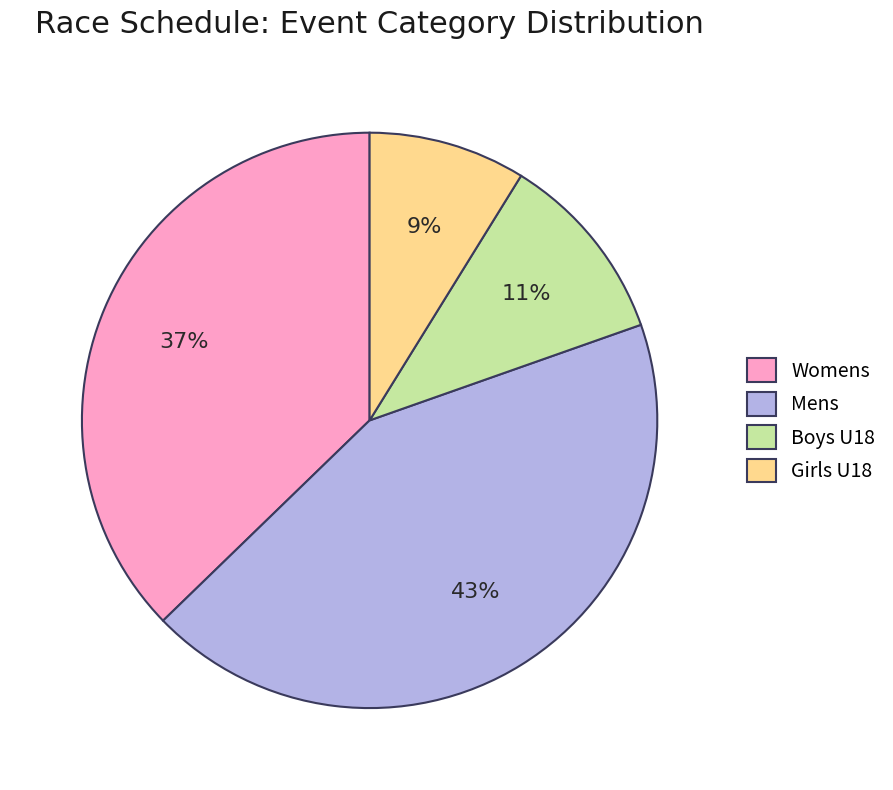

Between Womens and Mens, which is larger?

Mens